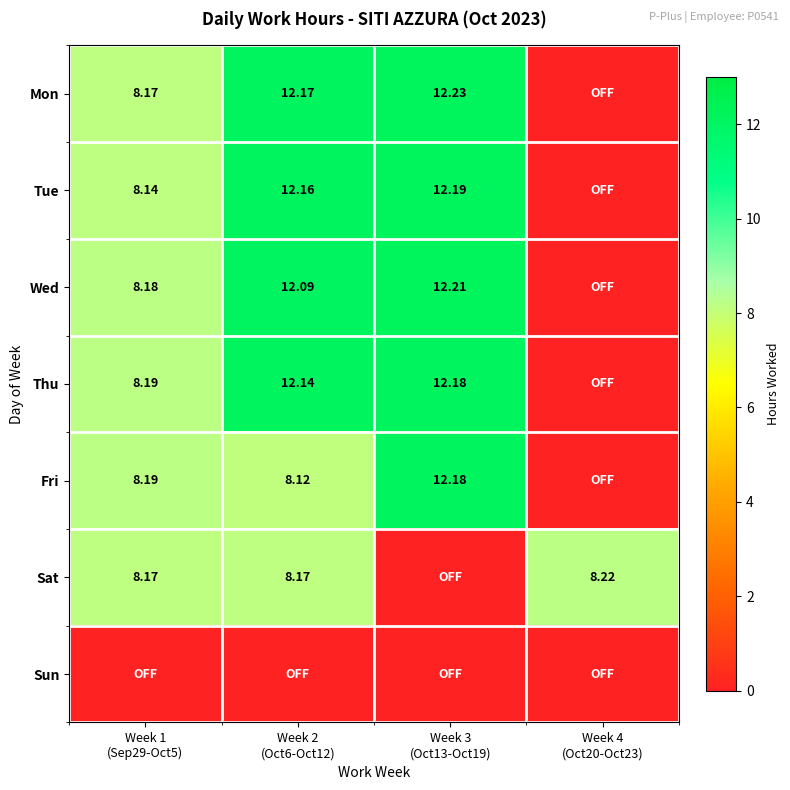

The Fri series shows 12.8 at Week 1 (Sep29-Oct5). True or false?

False